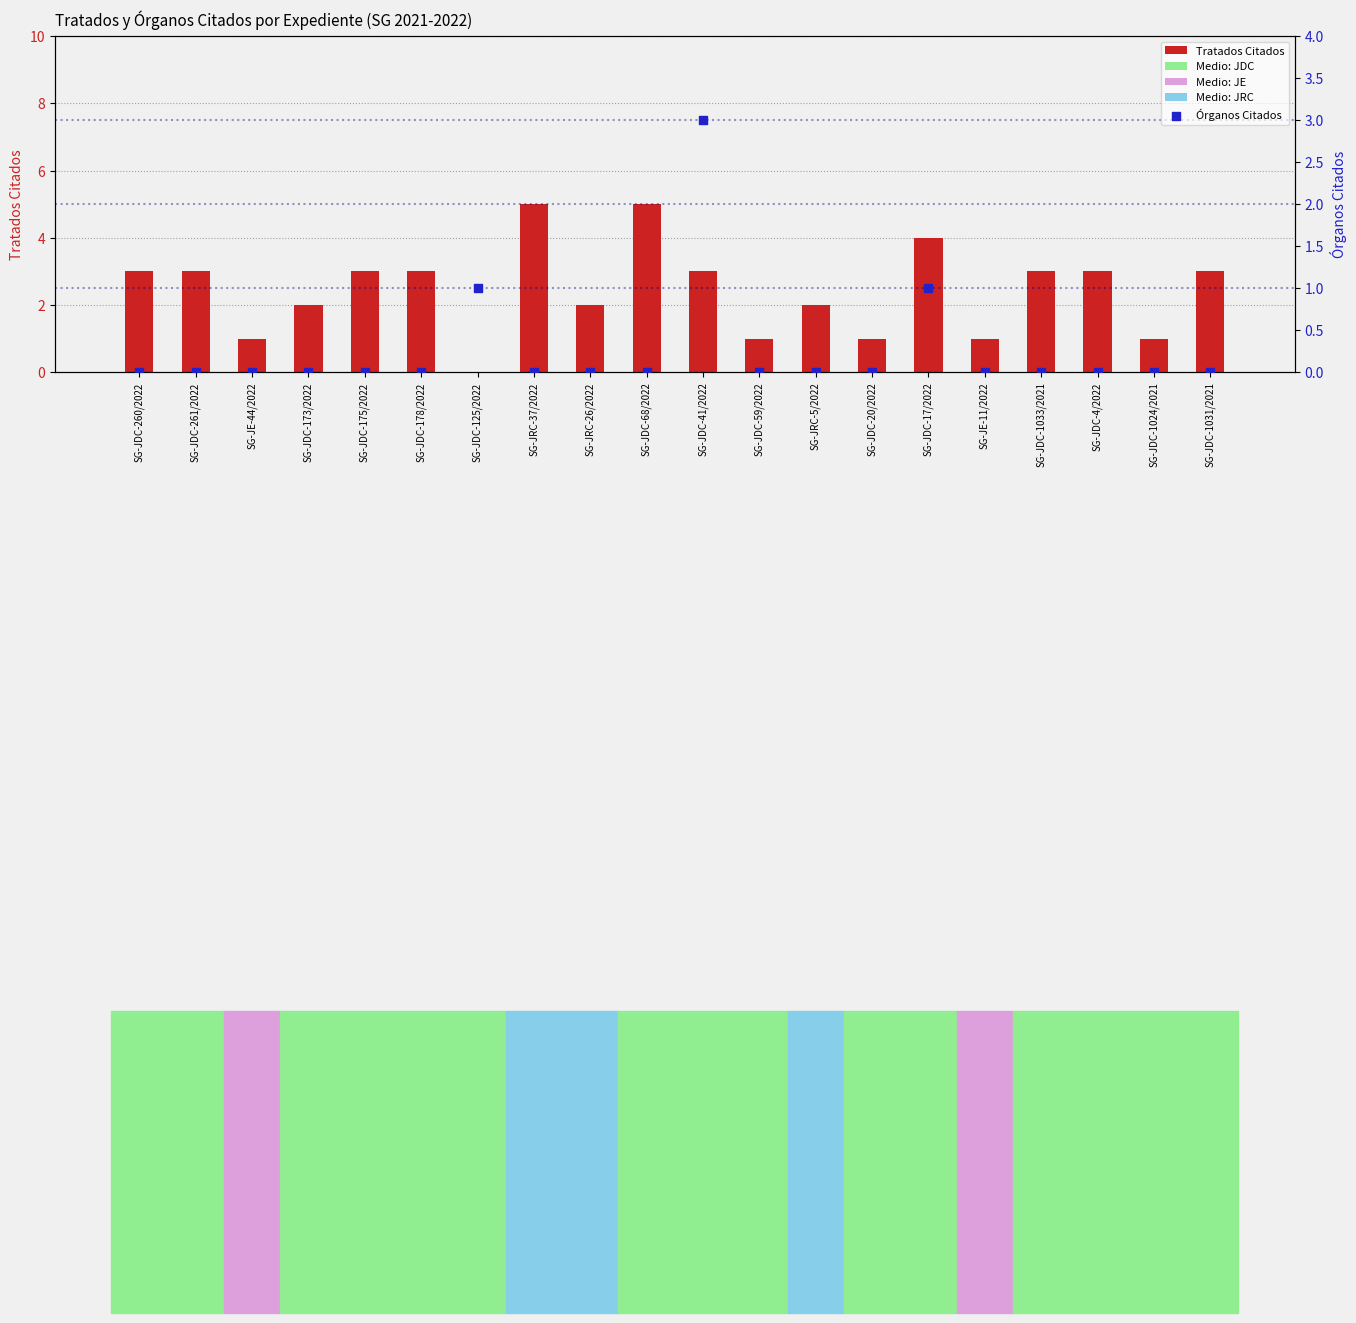

What is the total value across all series at SG-JRC-37/2022?

5